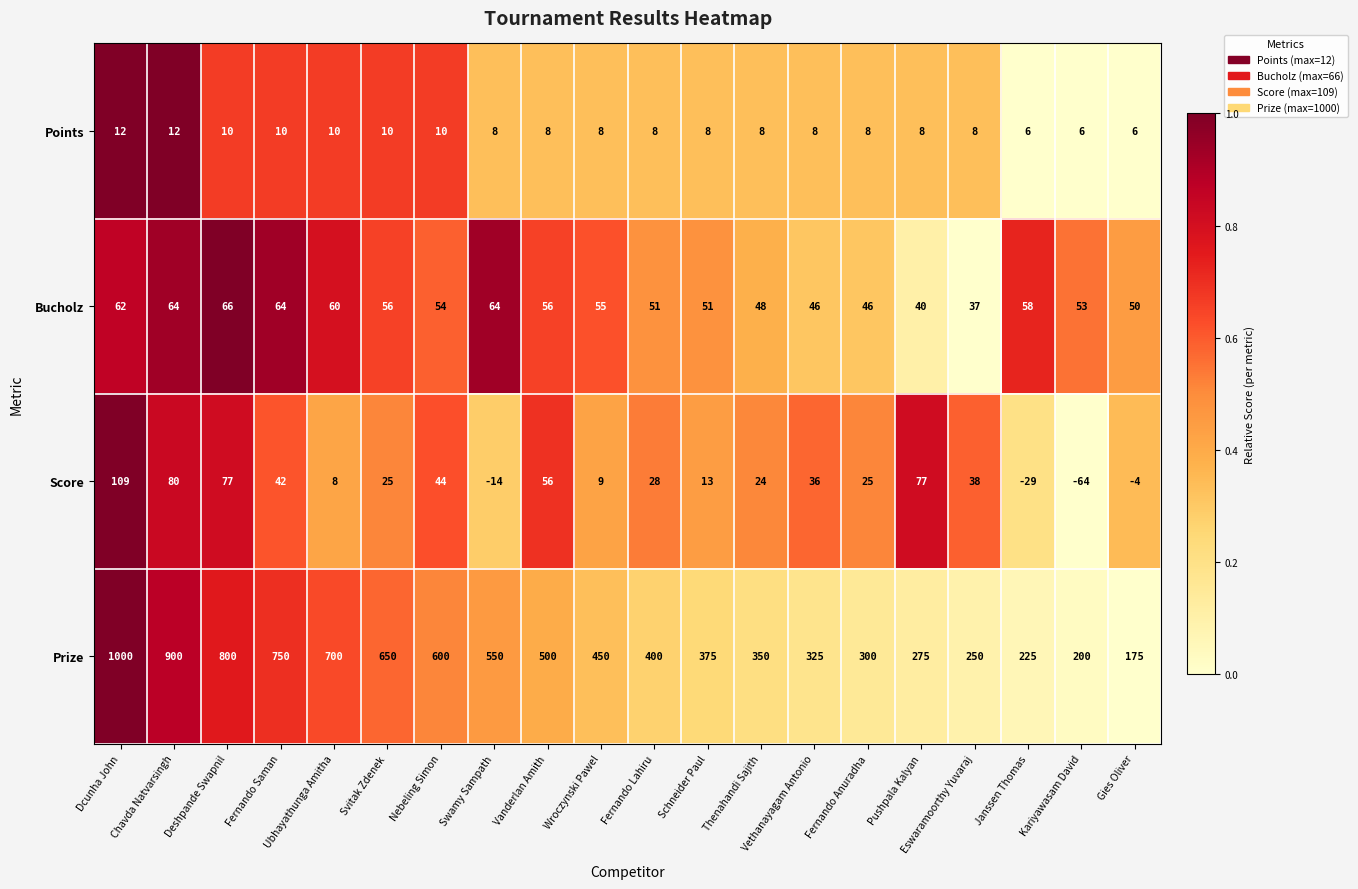

At Thenahandi Sajith, list the series in order from largest to smallest.

Prize, Bucholz, Score, Points